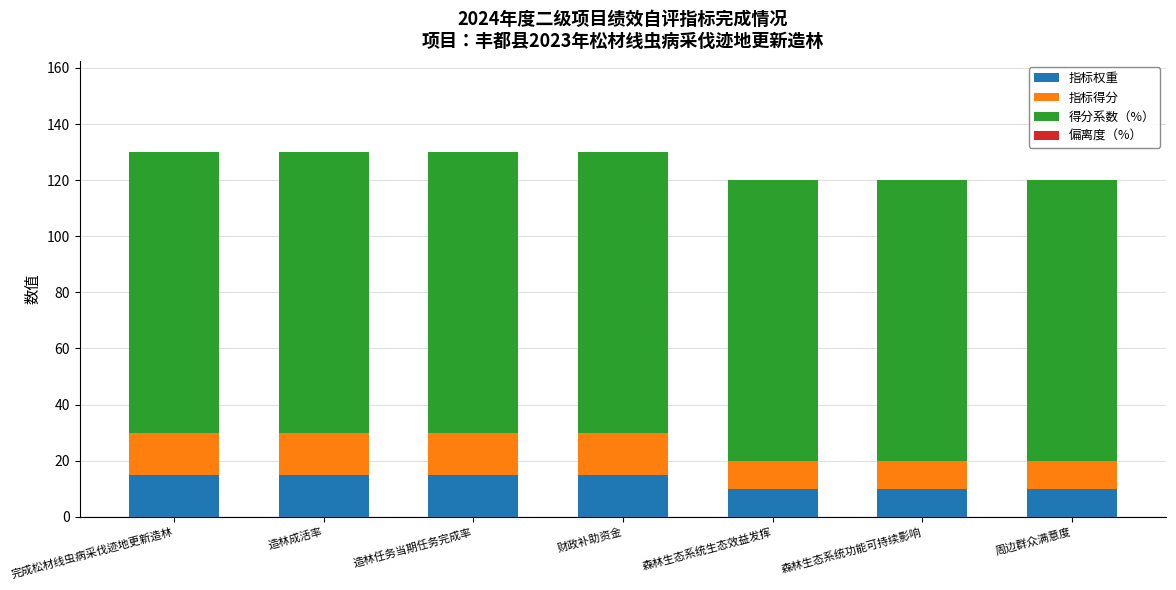

Count the number of data series in this chart.

3